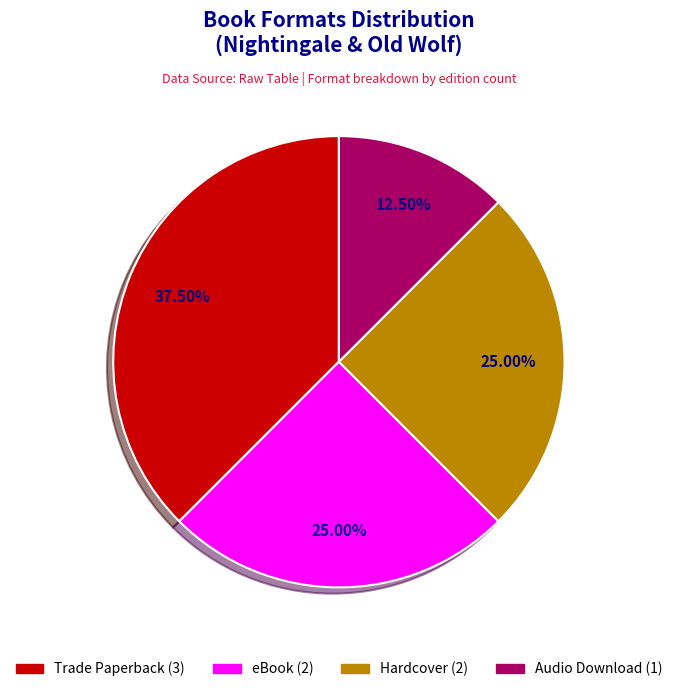

Is it true that eBook is 25% of the pie?

True